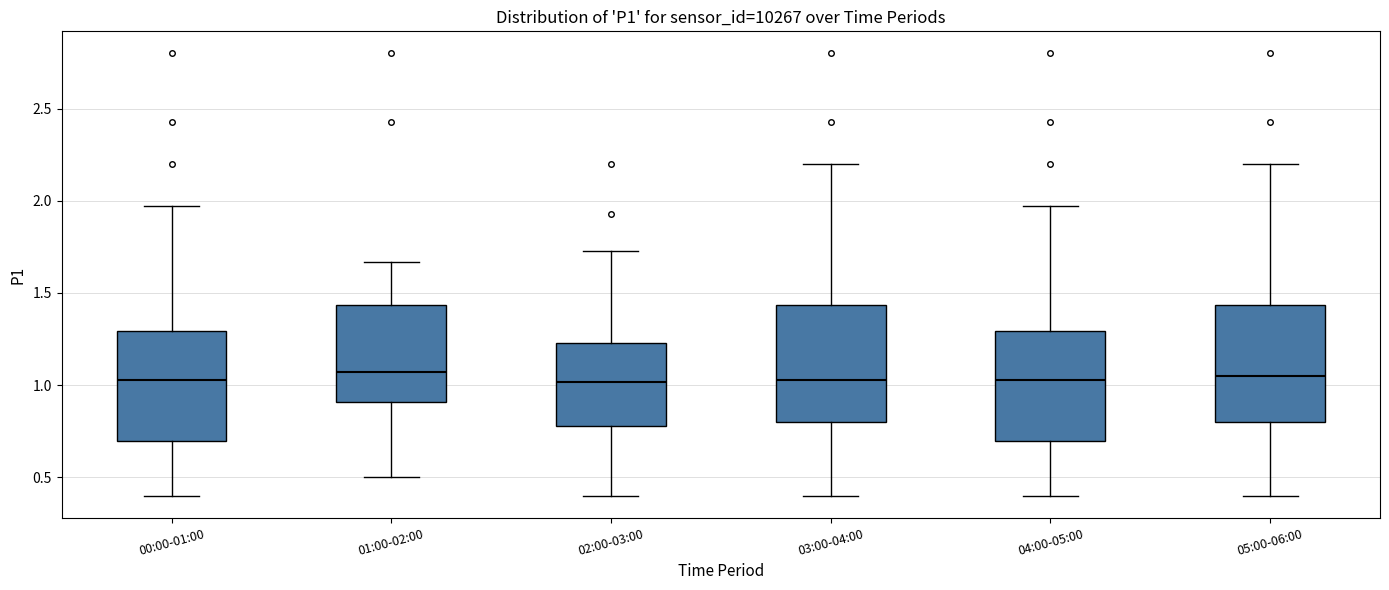

Reading left to right, read every box against the y-axis: the position of its median line, the range the box covers, and the ends of its whiskers. The values are not printed on the chart, so give them approximately, as read against the axis.

00:00-01:00: median 1.05, box 0.70 to 1.30, whiskers 0.40 to 1.95
01:00-02:00: median 1.05, box 0.90 to 1.45, whiskers 0.50 to 1.65
02:00-03:00: median 1.00, box 0.80 to 1.25, whiskers 0.40 to 1.75
03:00-04:00: median 1.05, box 0.80 to 1.45, whiskers 0.40 to 2.20
04:00-05:00: median 1.05, box 0.70 to 1.30, whiskers 0.40 to 1.95
05:00-06:00: median 1.05, box 0.80 to 1.45, whiskers 0.40 to 2.20